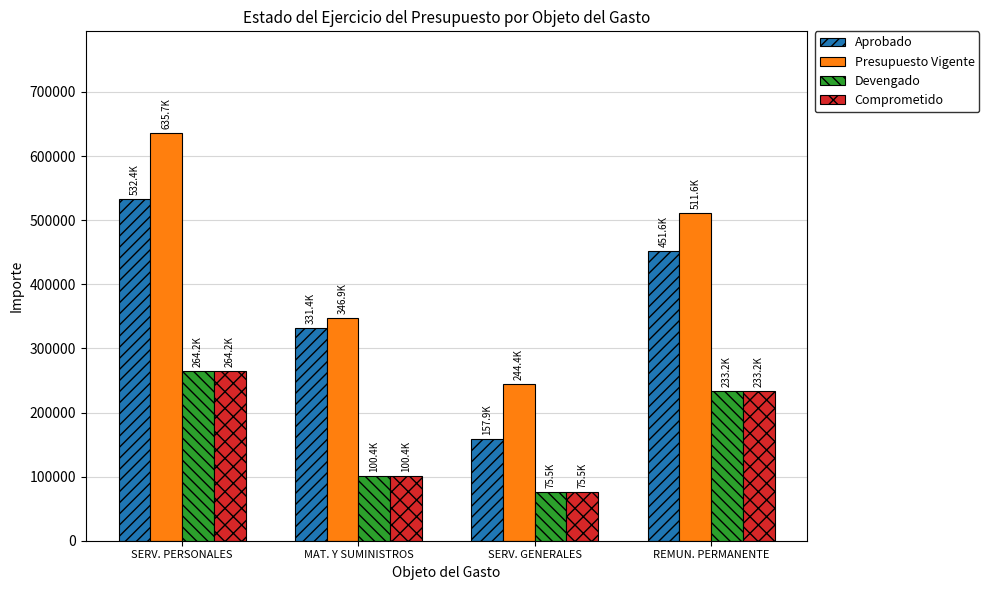

Which series has the widest spread of values?

Presupuesto Vigente